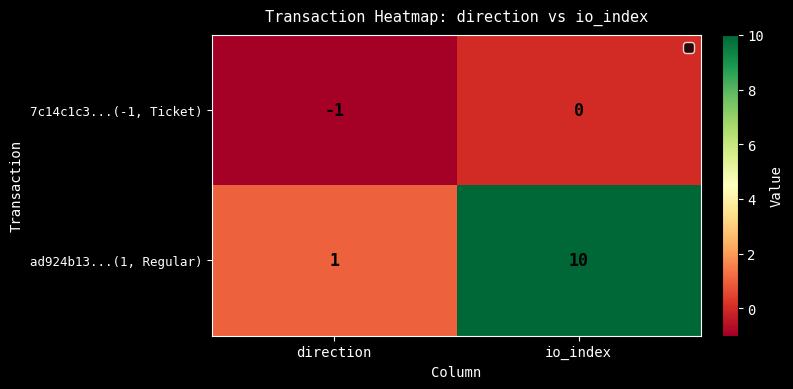

Read the ad924b13...(1, Regular) value at io_index.

10